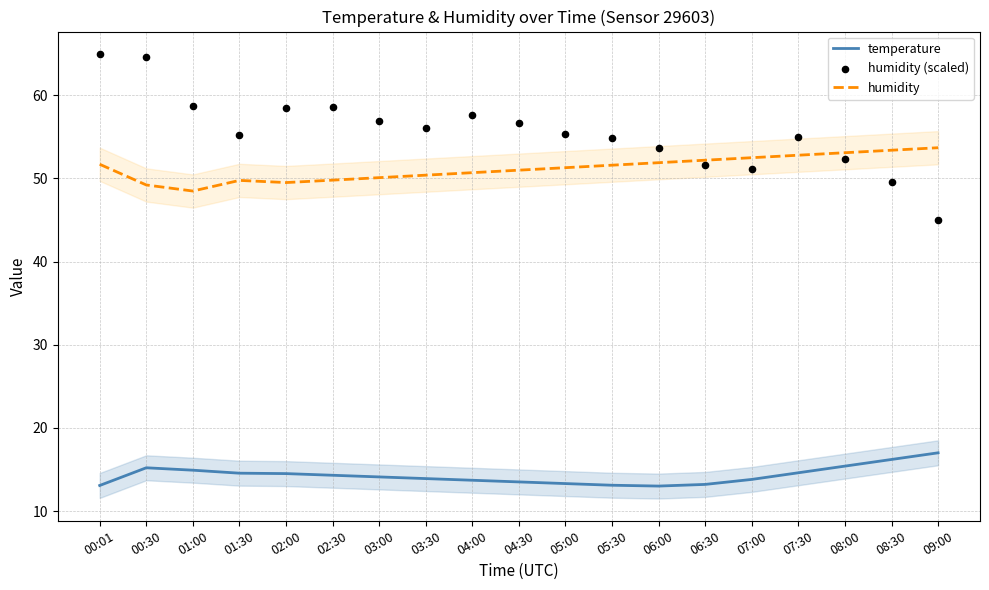

Which series has the largest Y range (max minus min)?

humidity (scaled)